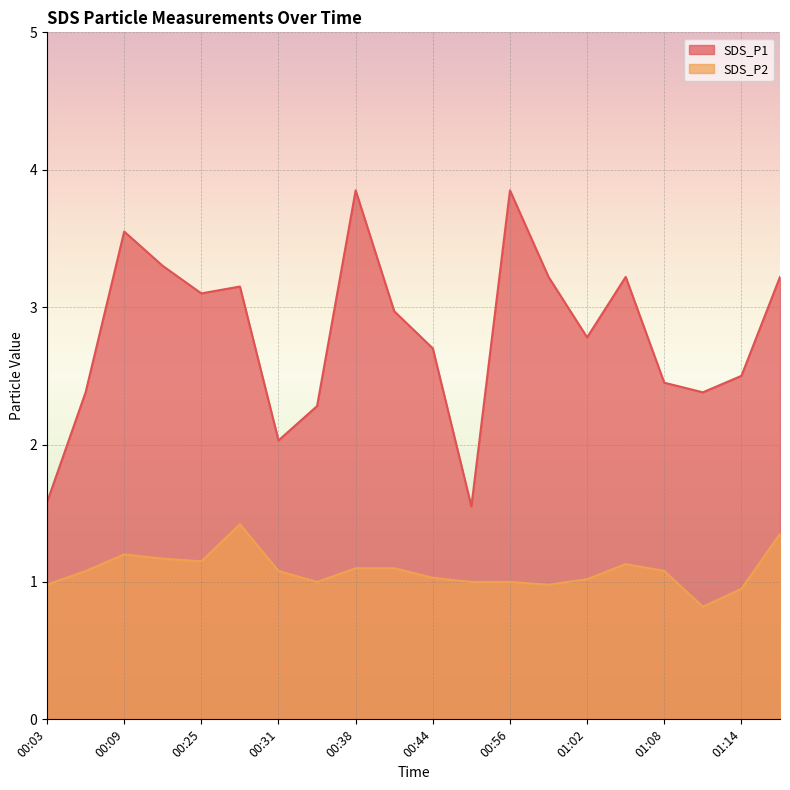

At which category is the sum across all series the highest?

00:38